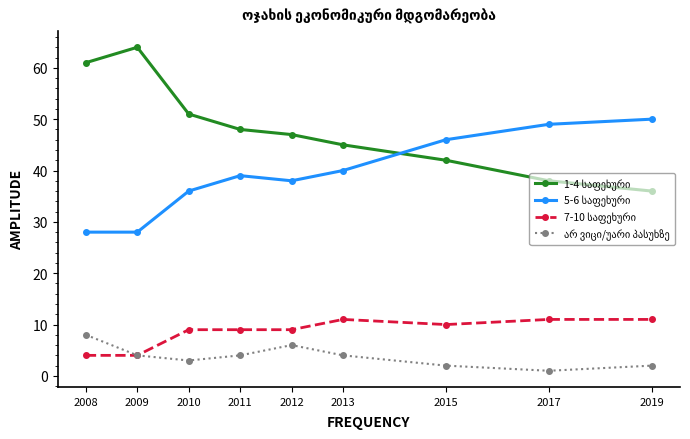

What is the total value across all series at 2019?

99